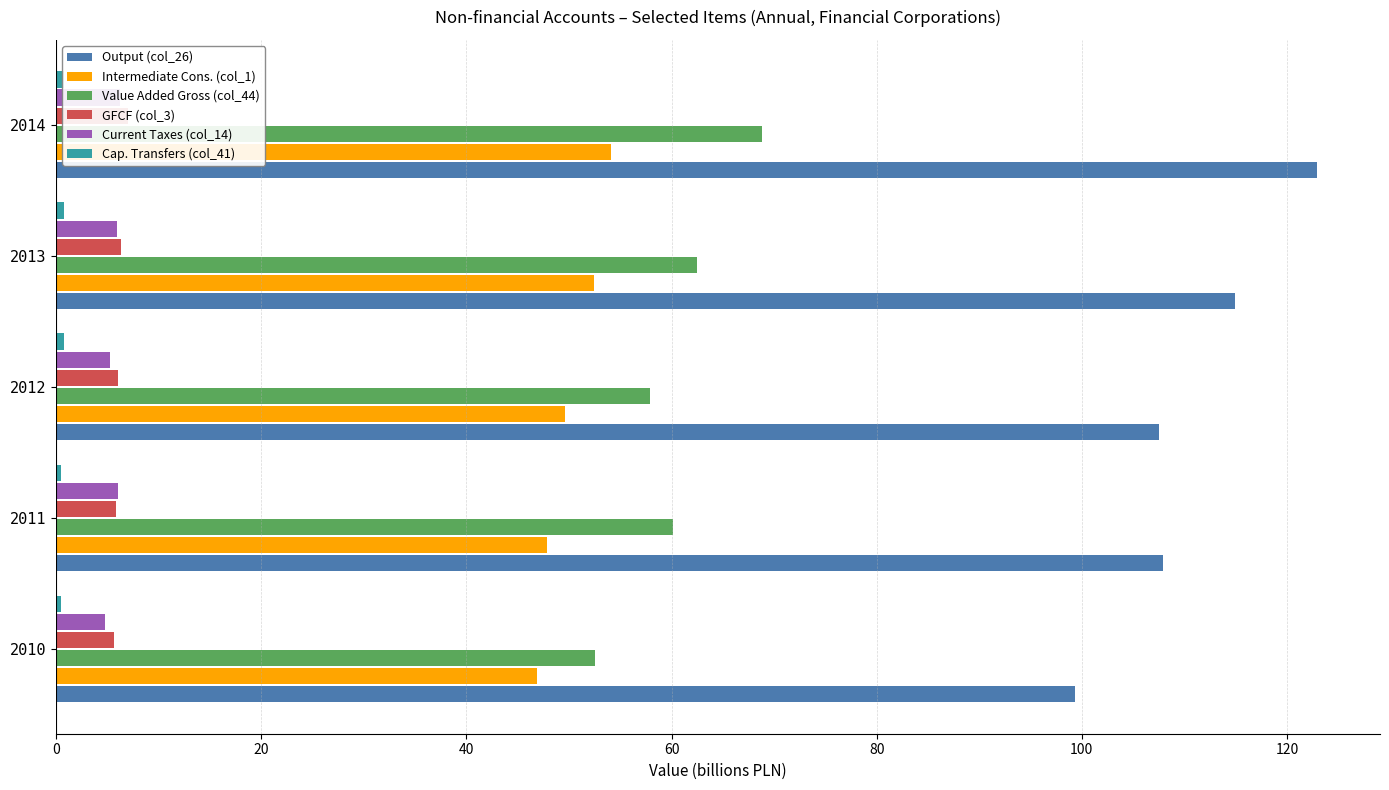

What is the sum of the GFCF (col_3) values at 2011 and 2014?

12.8